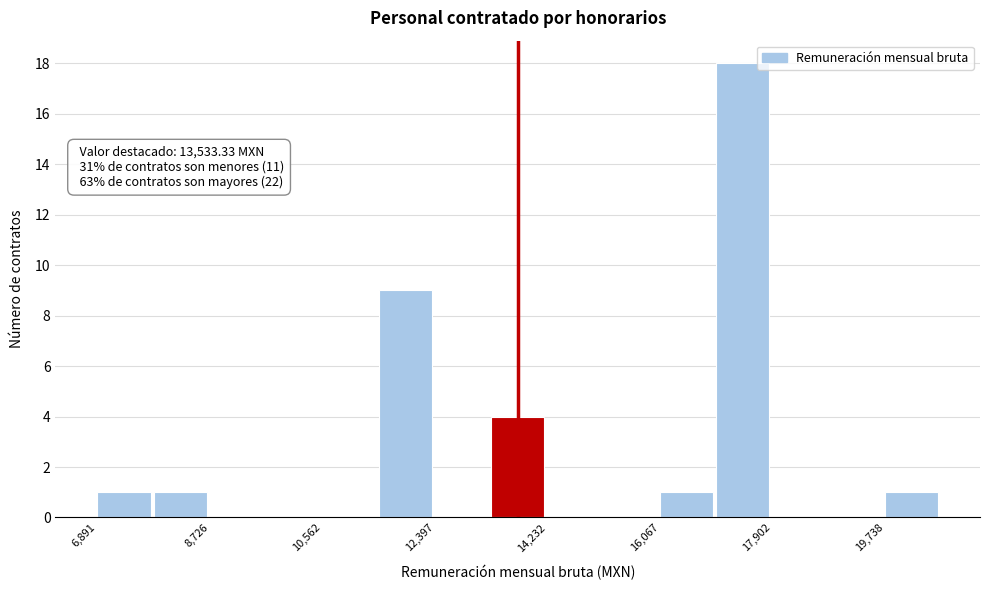

Over which range of the x-axis is the bar tallest?

17000 to 18000